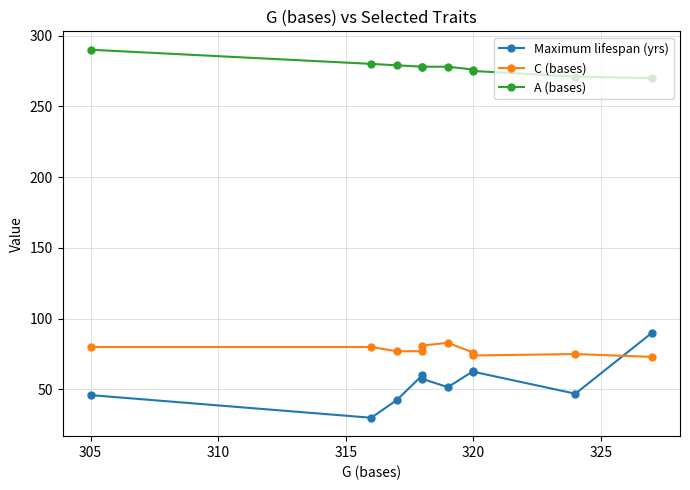

What is the difference between the maximum and minimum values in the A (bases) series?

20.0